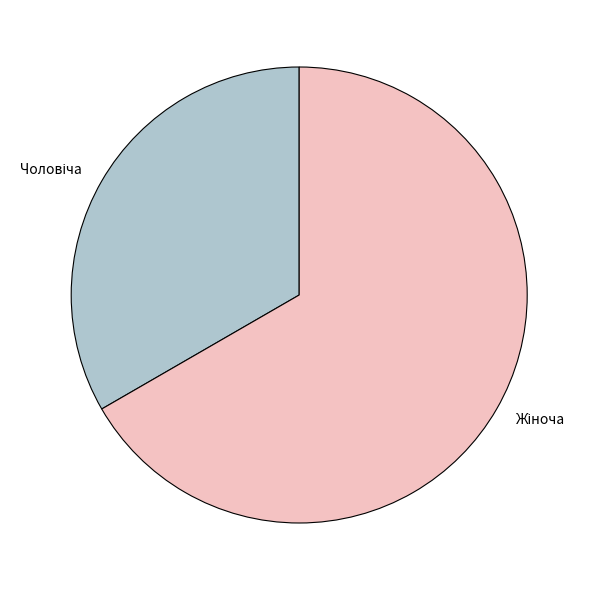

Is there any slice that represents more than half of the pie?

Yes